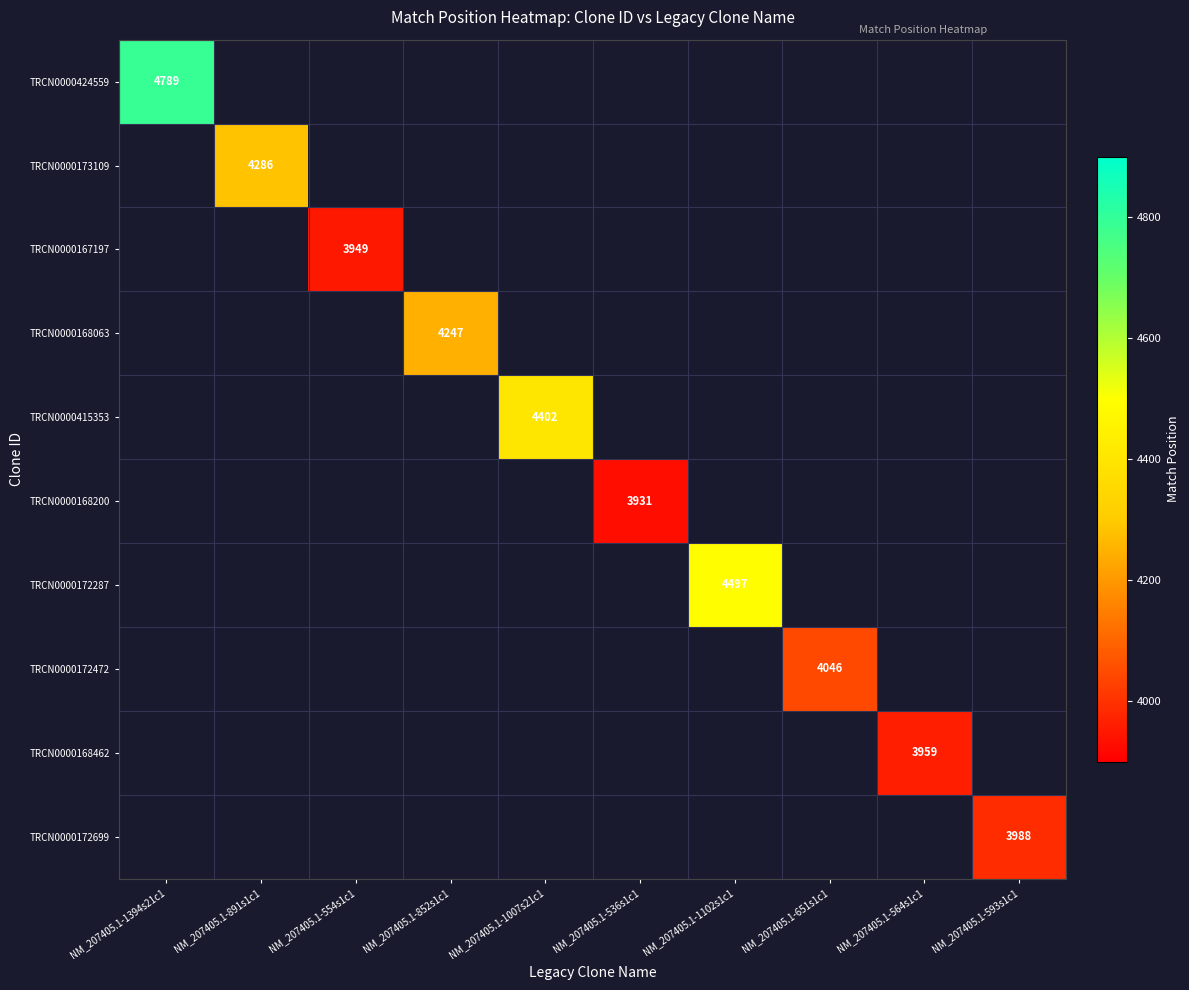

Is it true that TRCN0000168200 equals 3931 at NM_207405.1-536s1c1?

True